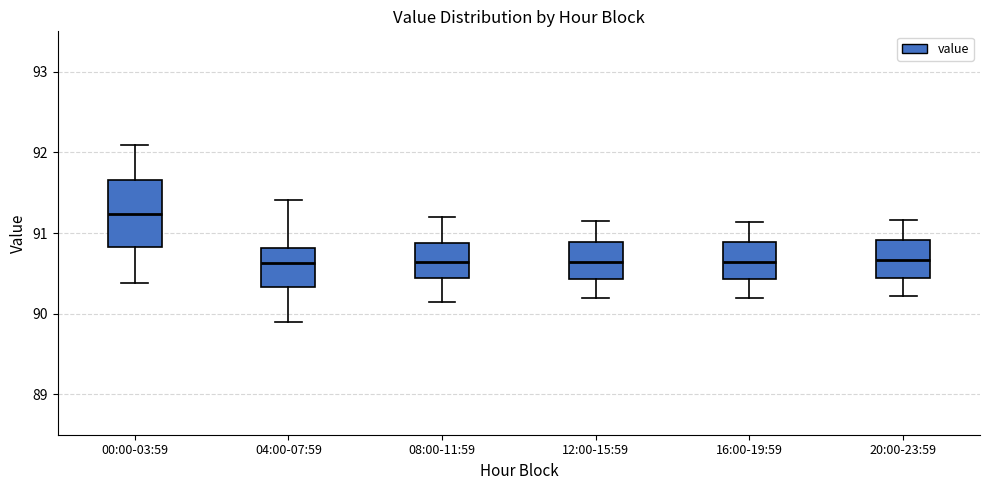

Reading left to right, transcribe this box plot: for each box, give where its median line is, the range the box spans, and where its two whiskers end, as read against the y-axis. The values are not printed on the chart, so give them approximately, as read against the axis.

00:00-03:59: median 91.2, box 90.8 to 91.7, whiskers 90.4 to 92.1
04:00-07:59: median 90.6, box 90.3 to 90.8, whiskers 89.9 to 91.4
08:00-11:59: median 90.6, box 90.4 to 90.9, whiskers 90.2 to 91.2
12:00-15:59: median 90.6, box 90.4 to 90.9, whiskers 90.2 to 91.2
16:00-19:59: median 90.6, box 90.4 to 90.9, whiskers 90.2 to 91.1
20:00-23:59: median 90.7, box 90.4 to 90.9, whiskers 90.2 to 91.2